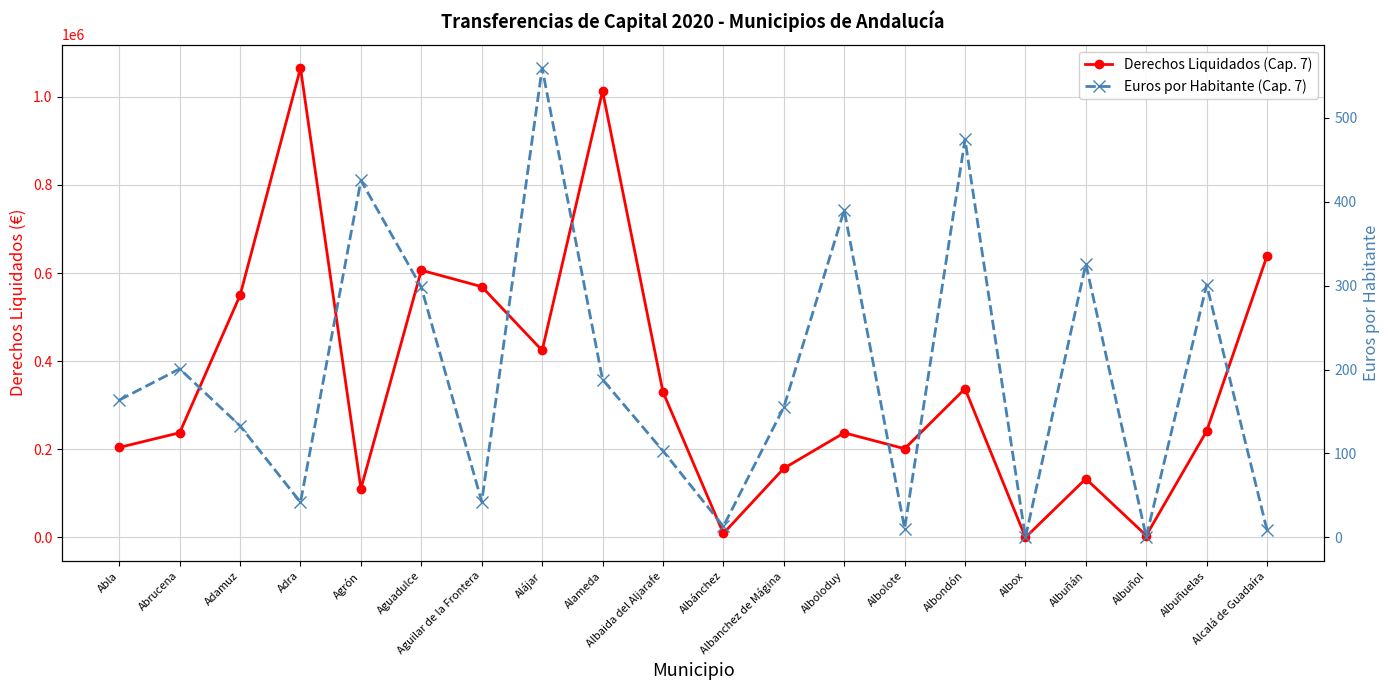

The Euros por Habitante (Cap. 7) series shows 361.7 at Albox. True or false?

False